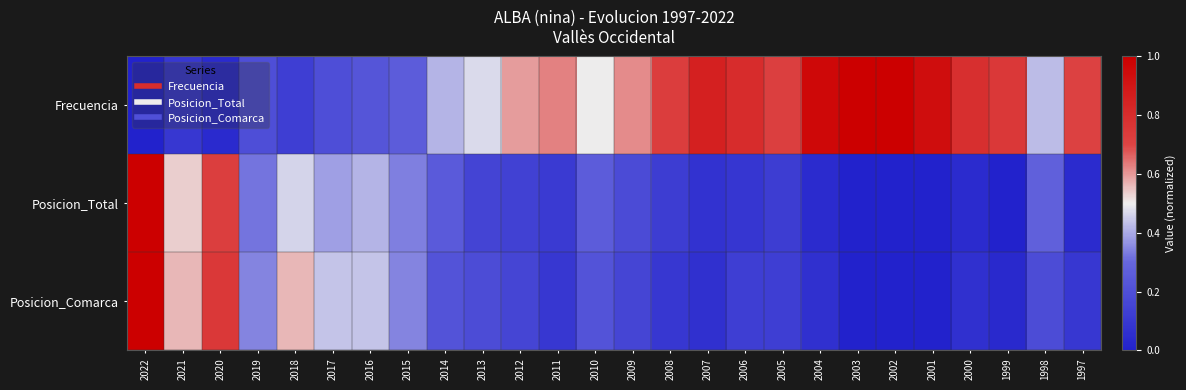

Count the number of data series in this chart.

3